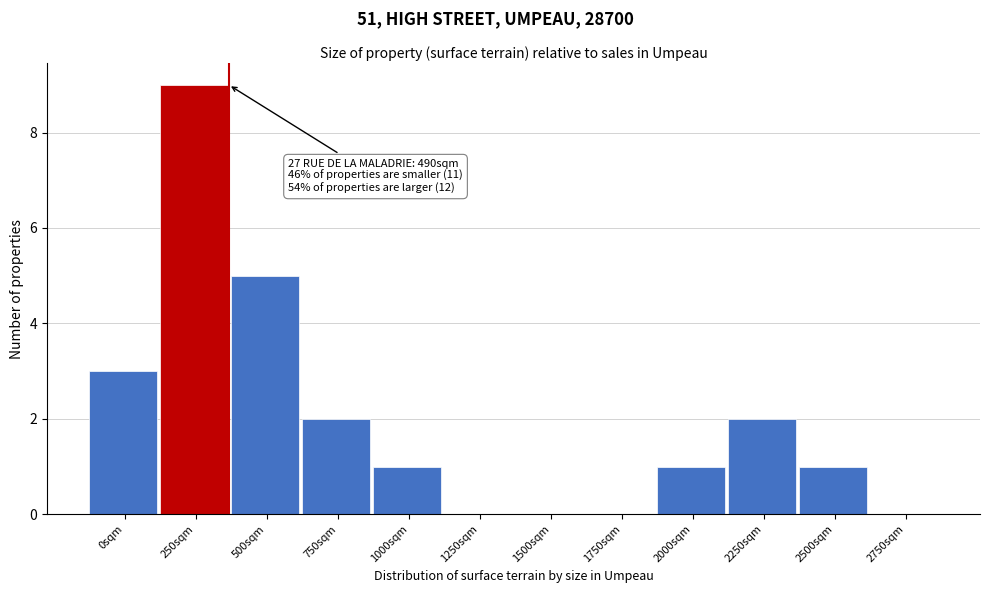

Reading left to right, transcribe all the data shown in this chart.

0sqm=3	250sqm=9	500sqm=5	750sqm=2	1000sqm=1	1250sqm=0	1500sqm=0	1750sqm=0	2000sqm=1	2250sqm=2	2500sqm=1	2750sqm=0